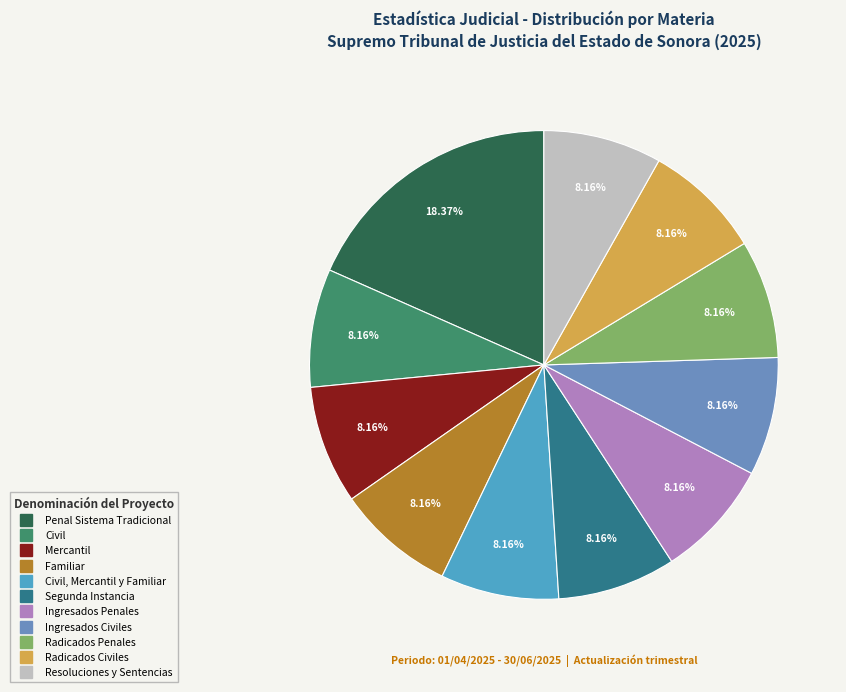

Does any single category account for the majority?

No